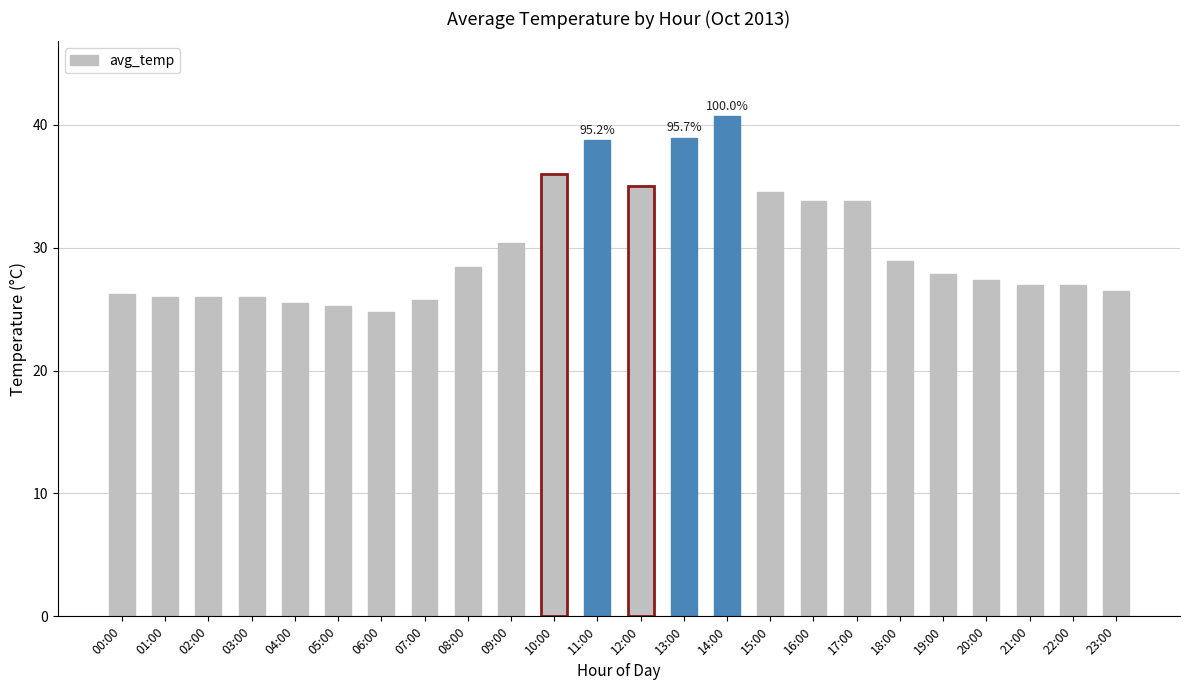

Approximately how many times larger is the value at 08:00 compared to 06:00?

1.1